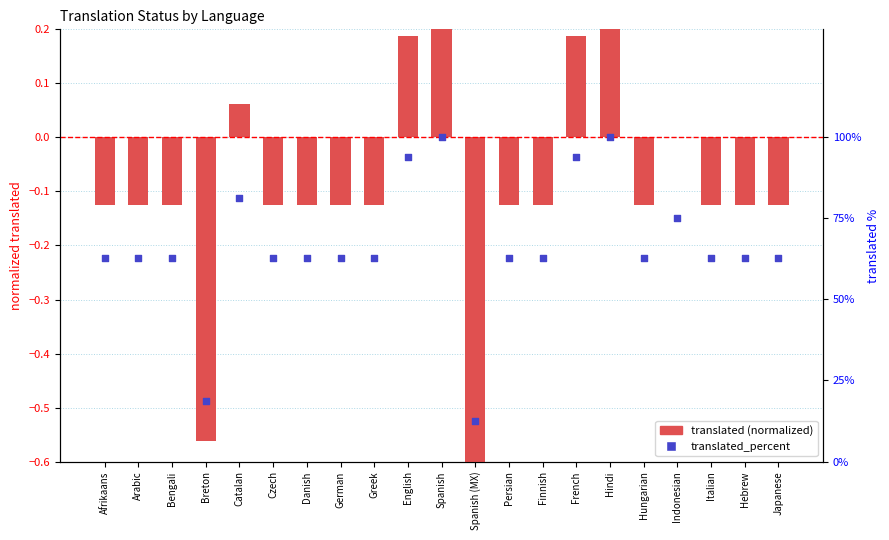

Which series has the widest spread of Y values?

translated_percent